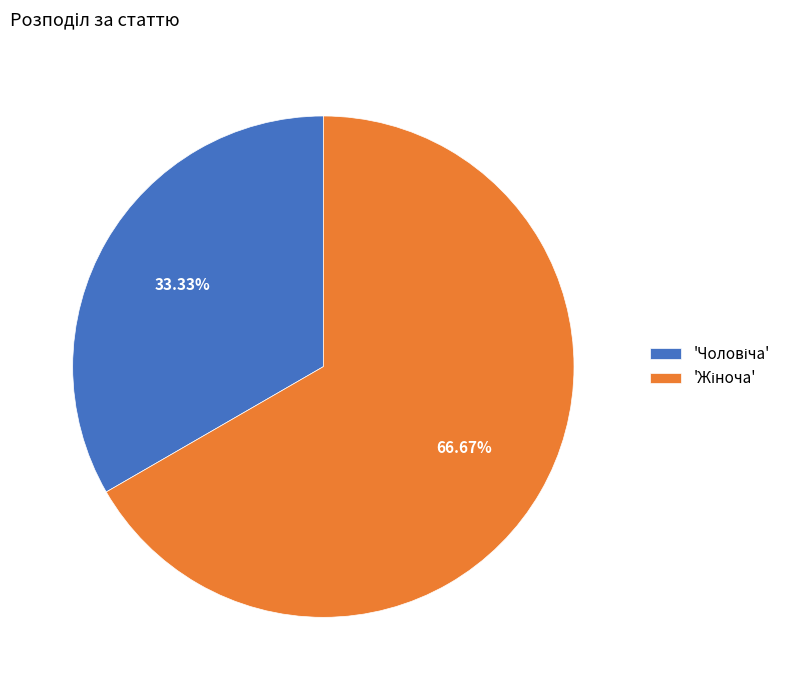

Is there any slice that represents more than half of the pie?

Yes